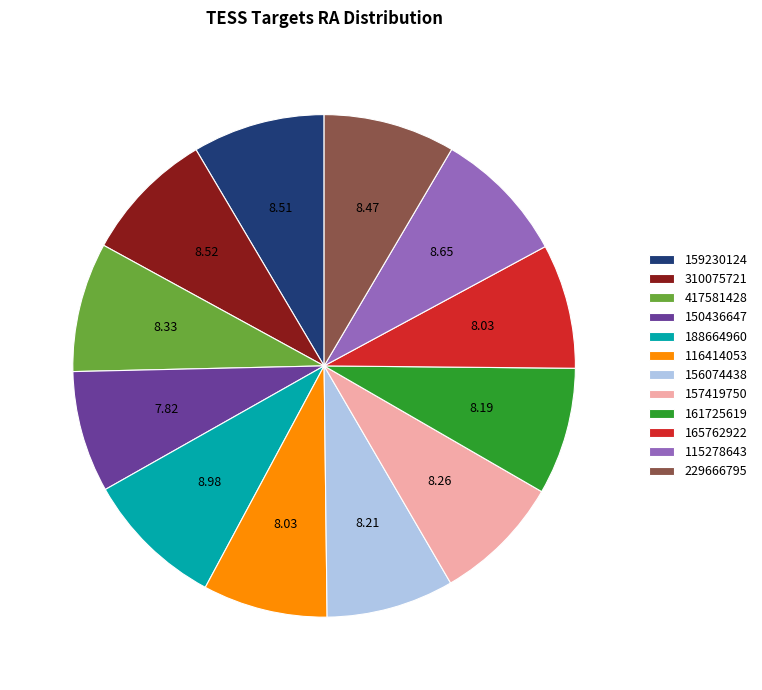

Combined, do 115278643 and 310075721 account for over 50%?

No